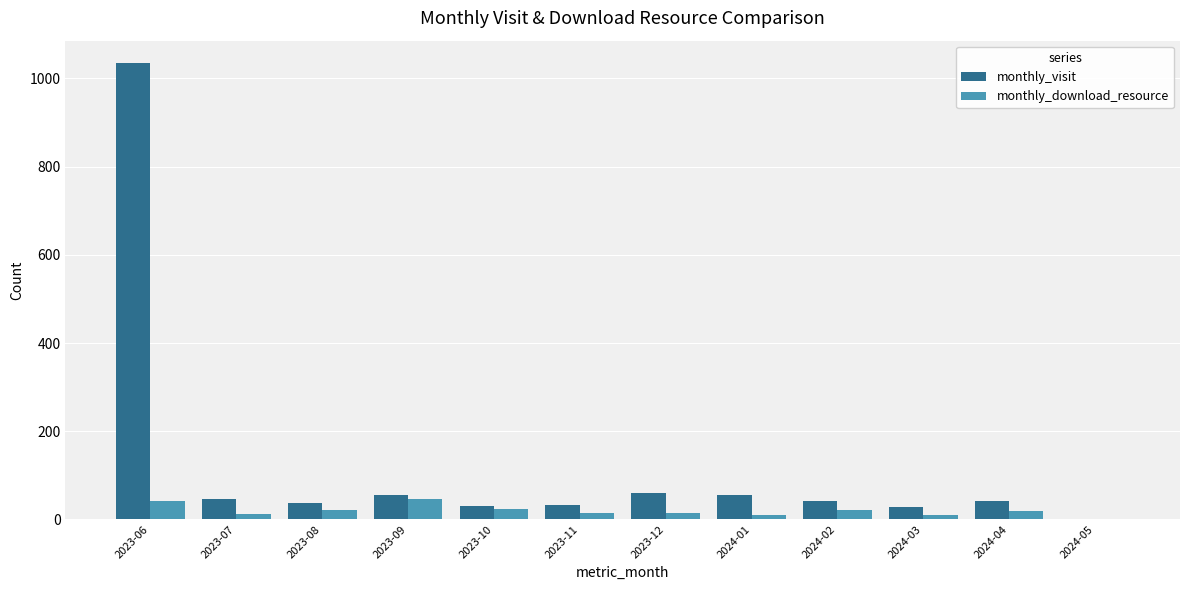

Which series has the largest total across all categories?

monthly_visit